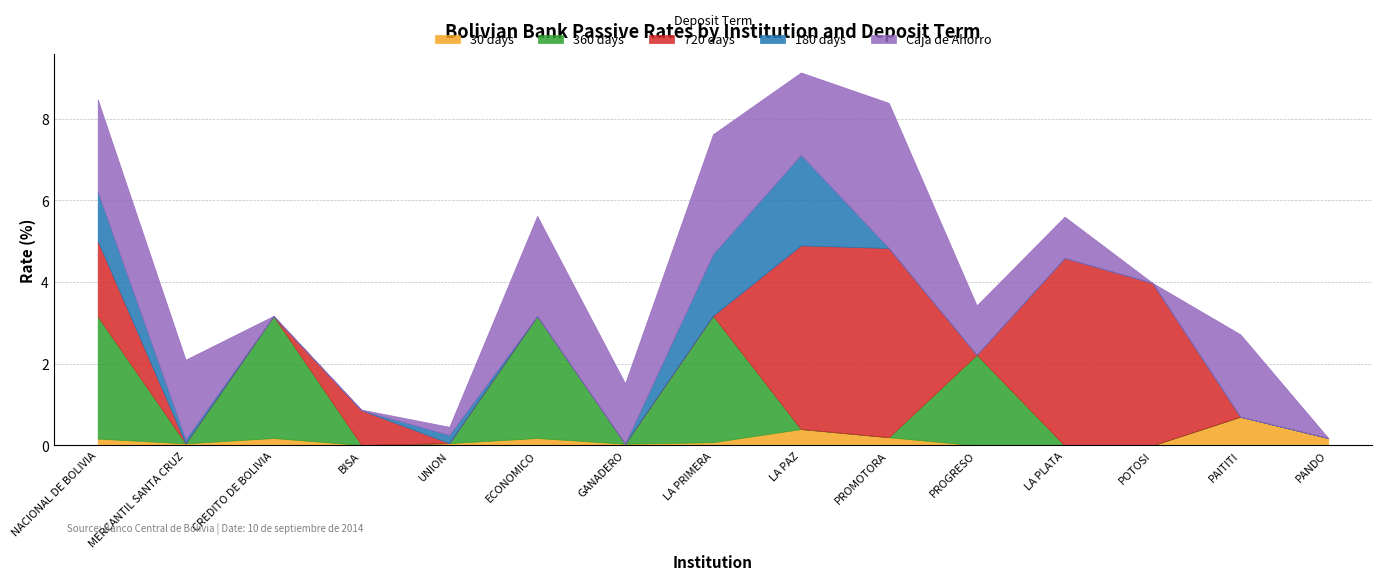

The 720 days series shows 4.6 at PROMOTORA. True or false?

True